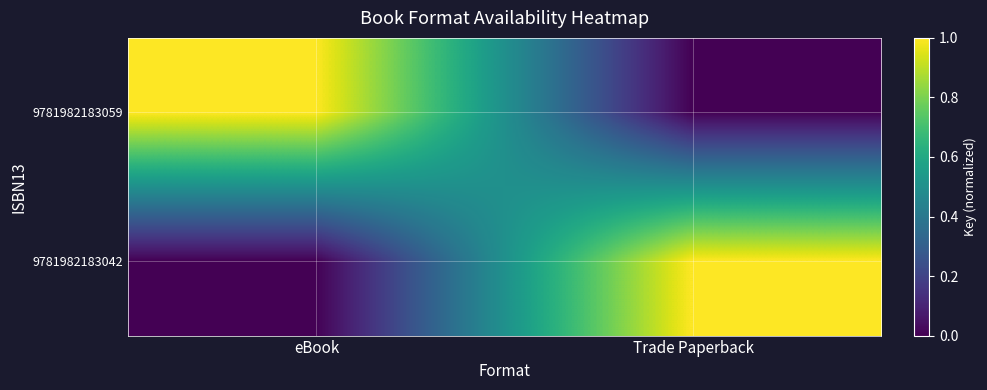

What is the difference between the highest and lowest values at eBook?

1